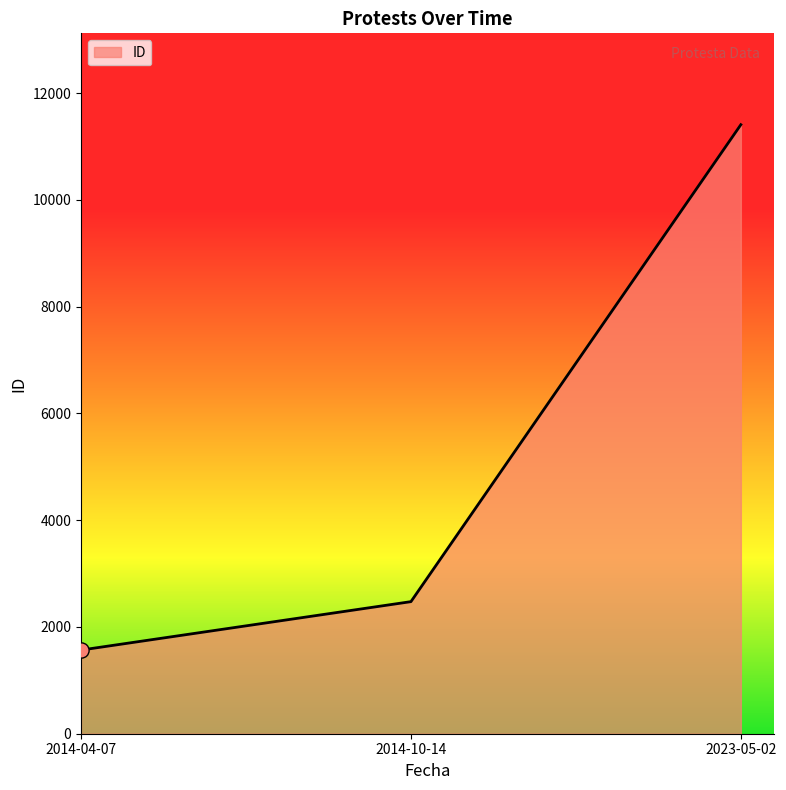

Approximately how many times larger is the value at 2014-04-07 compared to 2023-05-02?

0.1